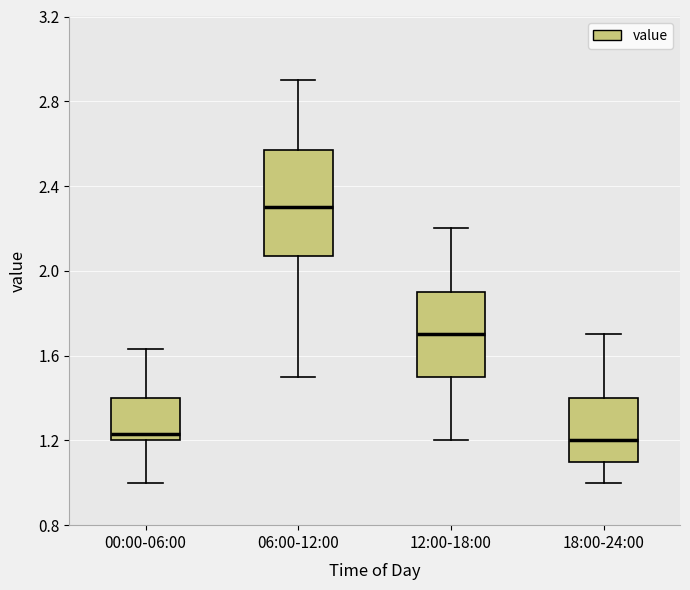

Which box is the tallest, from its lower edge to its upper edge?

06:00-12:00